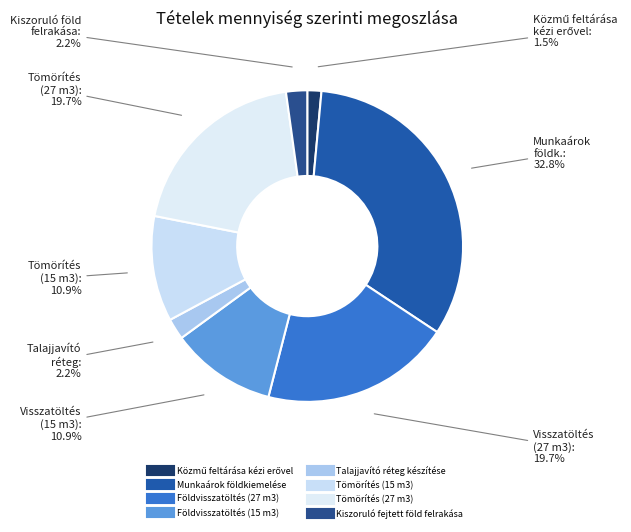

To the nearest percent, what is the combined percentage of Tömörítés (27 m3) and Földvisszatöltés (15 m3)?

31%